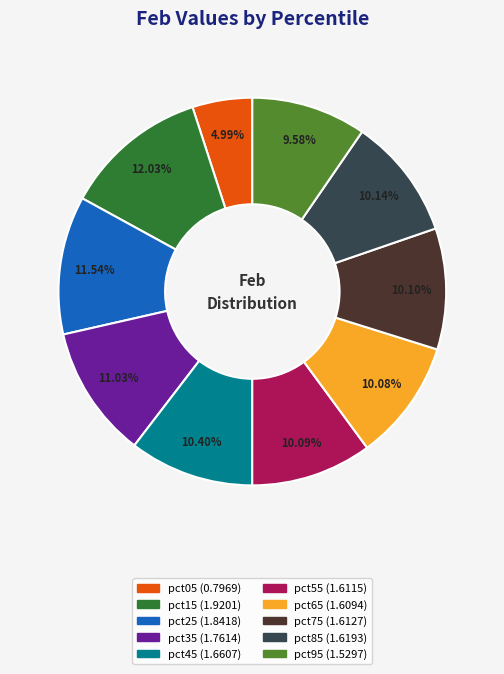

Count the number of slices in the pie.

10